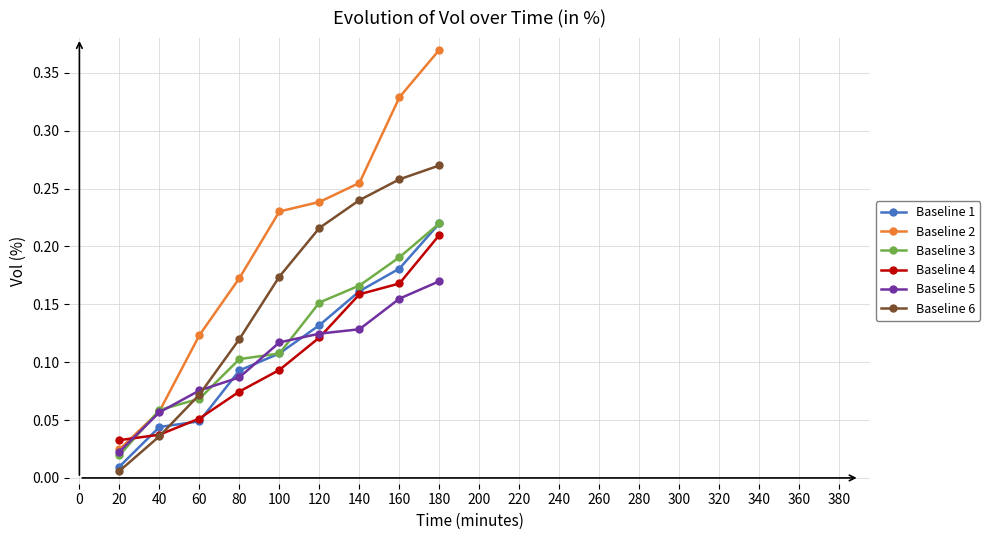

Reading left to right, transcribe all the data shown in this chart.

Baseline 1: 0.0	0.0	0.0	0.1	0.1	0.1	0.2	0.2	0.2
Baseline 2: 0.0	0.1	0.1	0.2	0.2	0.2	0.3	0.3	0.4
Baseline 3: 0.0	0.1	0.1	0.1	0.1	0.2	0.2	0.2	0.2
Baseline 4: 0.0	0.0	0.1	0.1	0.1	0.1	0.2	0.2	0.2
Baseline 5: 0.0	0.1	0.1	0.1	0.1	0.1	0.1	0.2	0.2
Baseline 6: 0.0	0.0	0.1	0.1	0.2	0.2	0.2	0.3	0.3